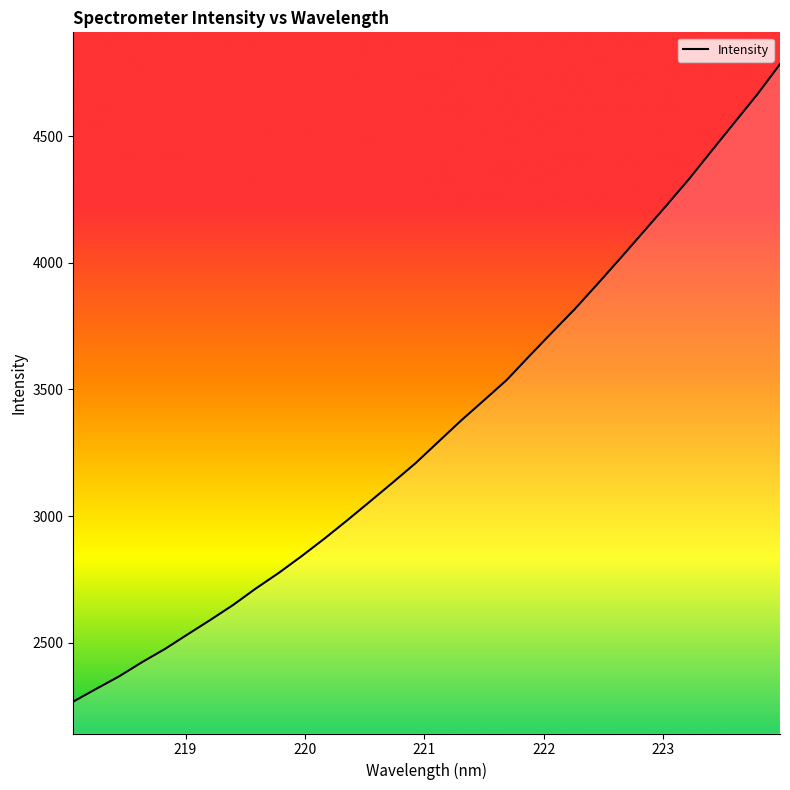

What is the difference between the maximum and minimum values?

2517.3